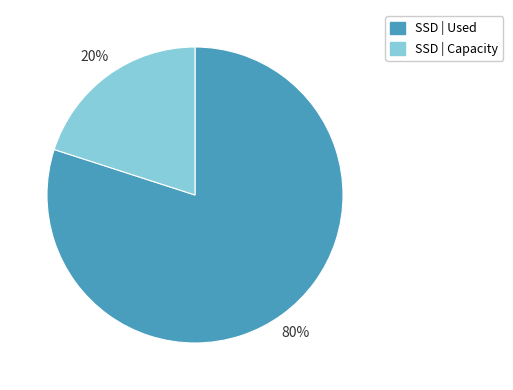

Does any single category account for the majority?

Yes